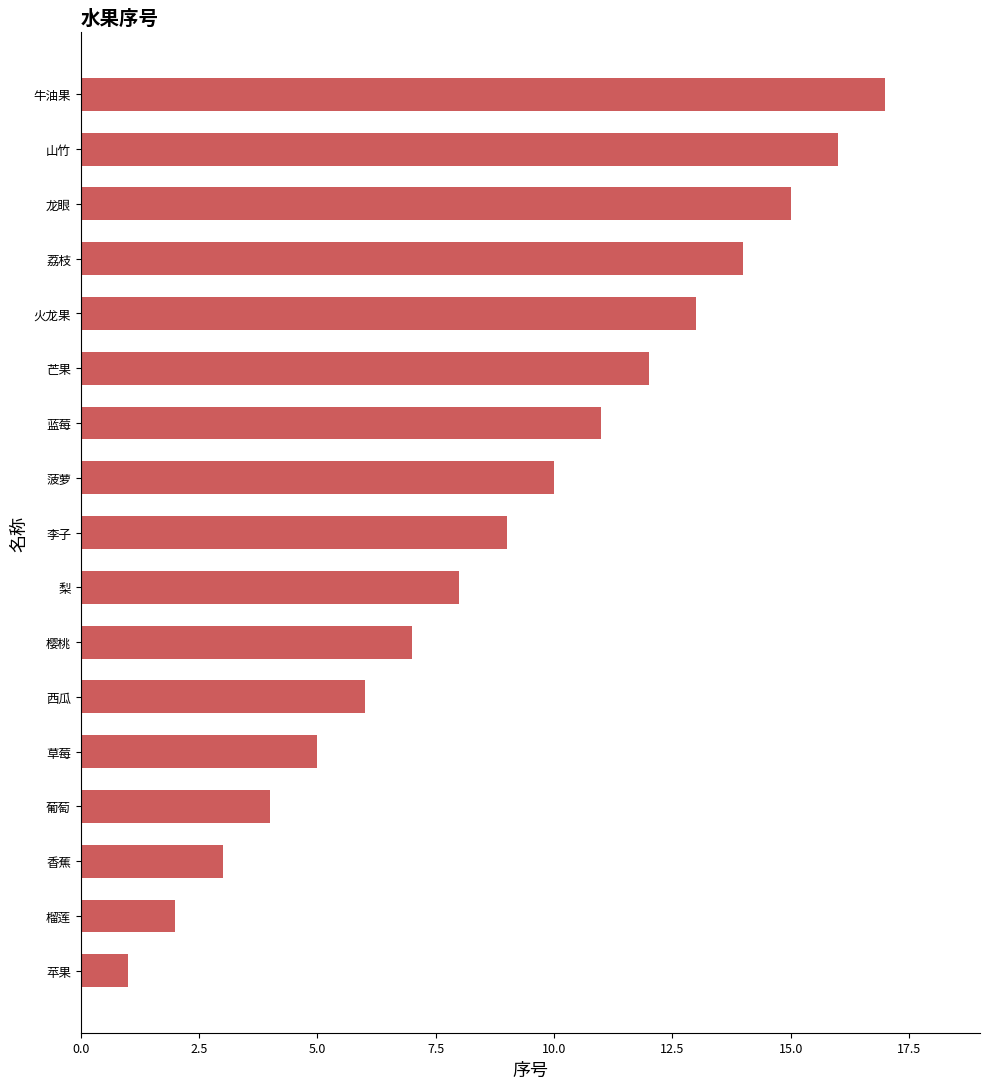

What is the change in value from 苹果 to 梨?

+7